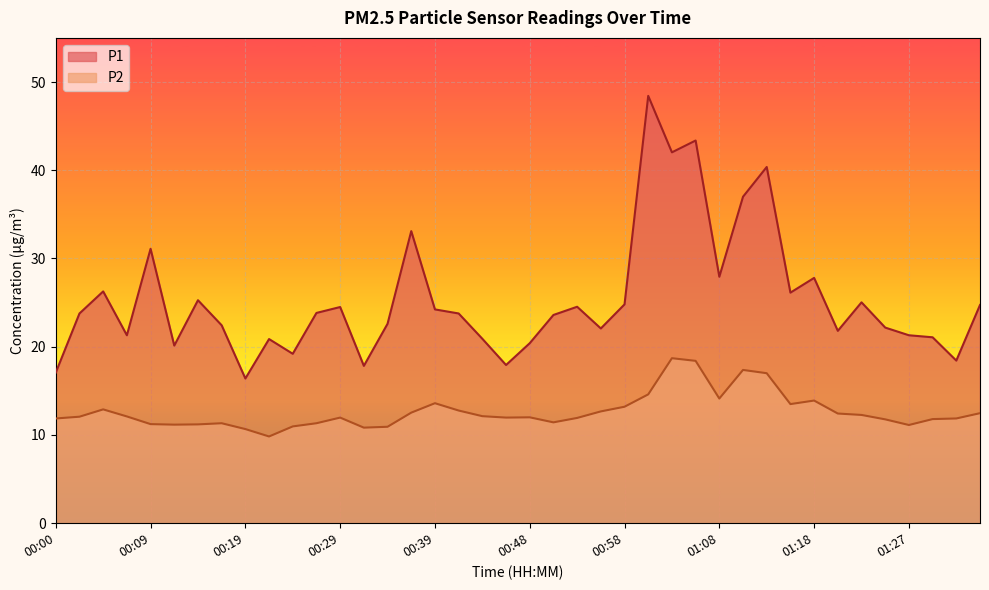

At which category does the chart reach its peak across all series?

01:01